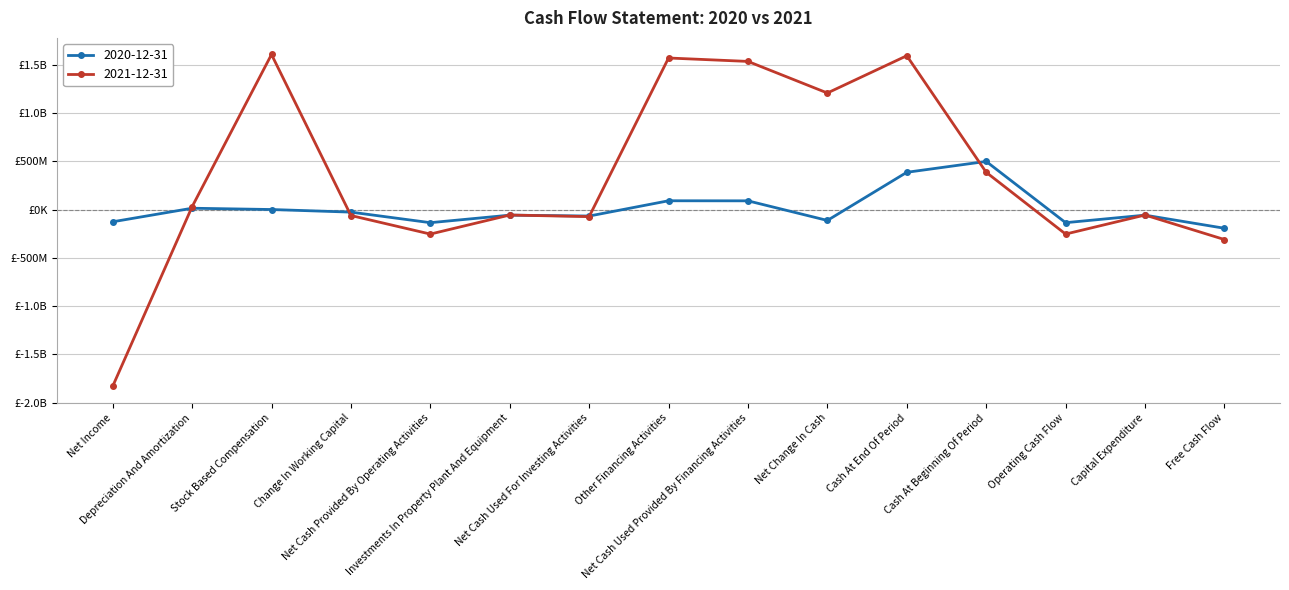

The 2020-12-31 series shows -24690652 at Investments In Property Plant And Equipment. True or false?

False